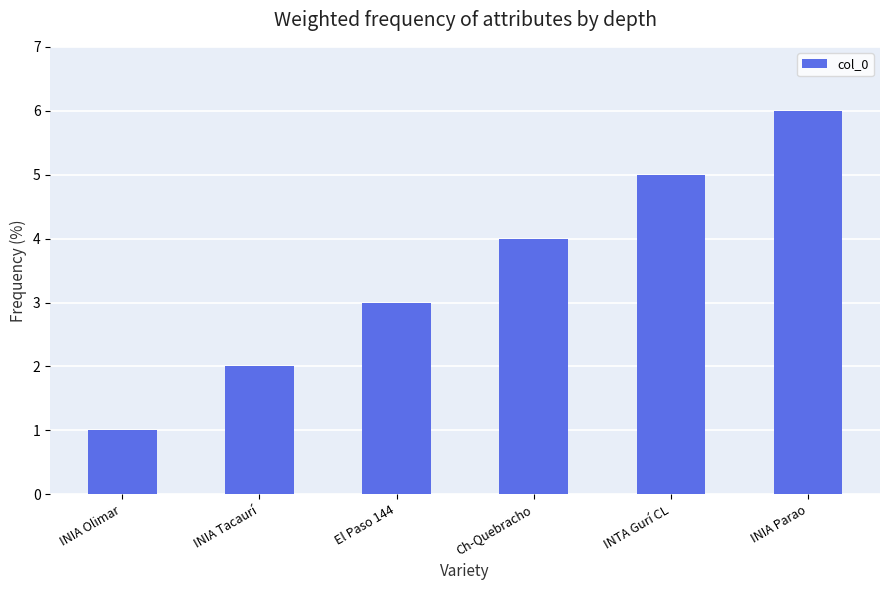

Rank the categories by value from highest to lowest.

INIA Parao, INTA Gurí CL, Ch-Quebracho, El Paso 144, INIA Tacaurí, INIA Olimar